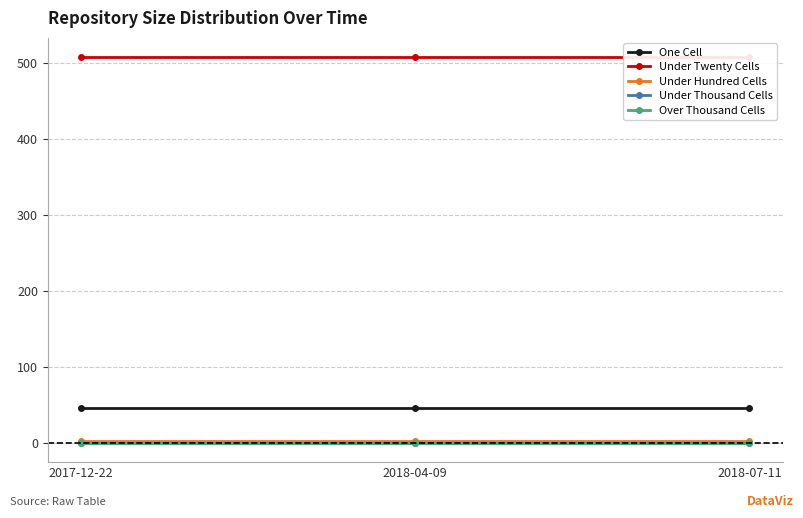

The value of Under Hundred Cells at 2017-12-22 is 2. True or false?

True